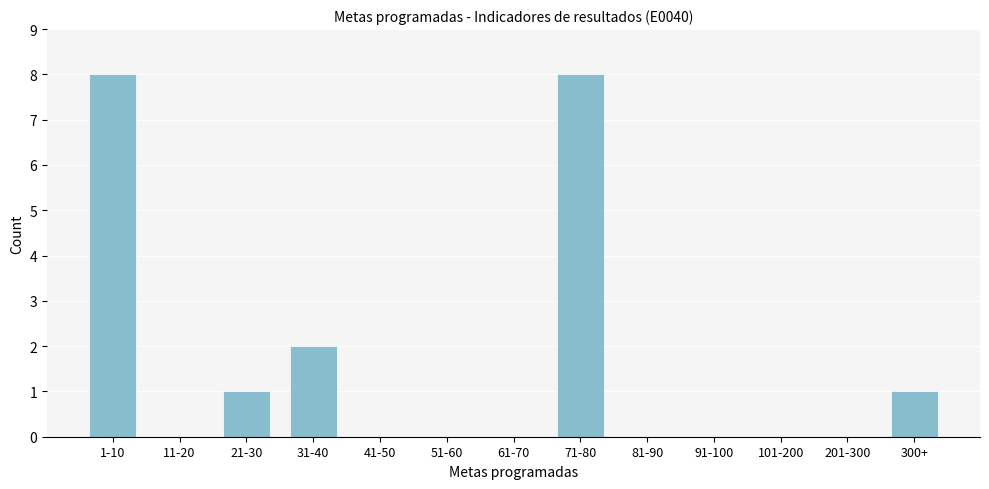

Reading left to right, what are all the values shown in this chart?

1-10=8	11-20=0	21-30=1	31-40=2	41-50=0	51-60=0	61-70=0	71-80=8	81-90=0	91-100=0	101-200=0	201-300=0	300+=1